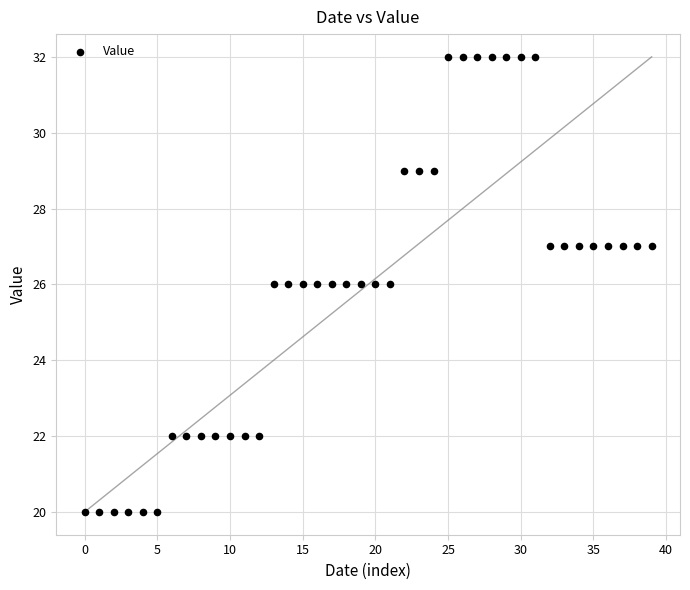

What is the range of Y values (max minus min)?

12